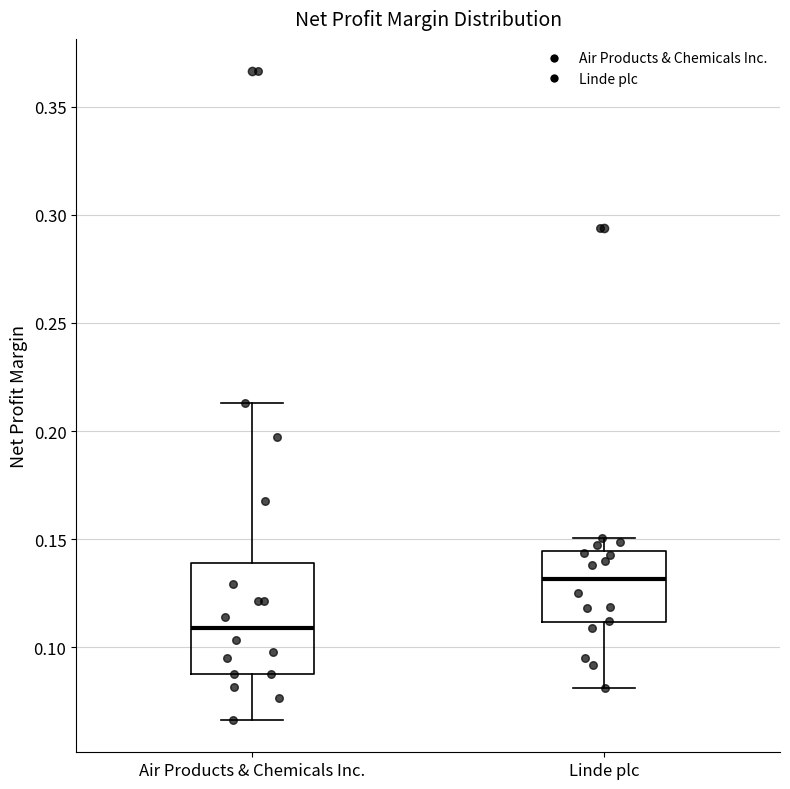

Reading left to right, read every box against the y-axis: the position of its median line, the range the box covers, and the ends of its whiskers. The values are not printed on the chart, so give them approximately, as read against the axis.

Air Products & Chemicals Inc.: median 0.110, box 0.085 to 0.140, whiskers 0.065 to 0.215
Linde plc: median 0.130, box 0.110 to 0.145, whiskers 0.080 to 0.150